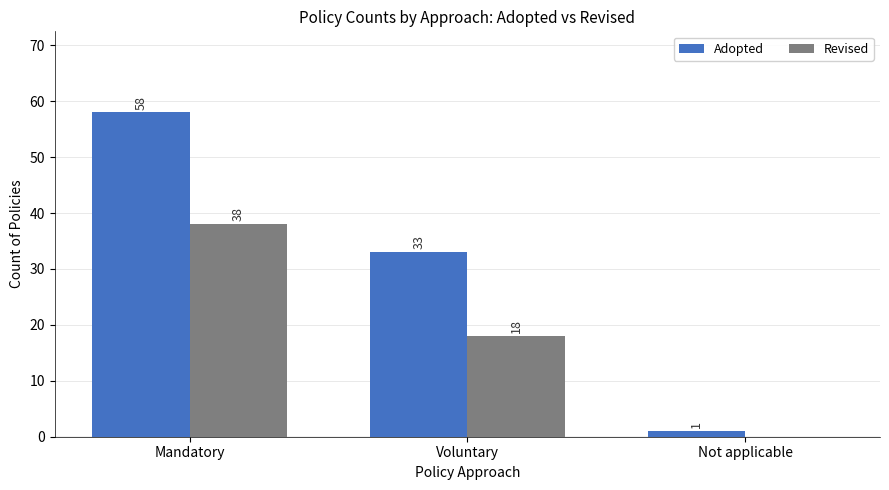

What are all the series names shown in the legend?

Adopted, Revised